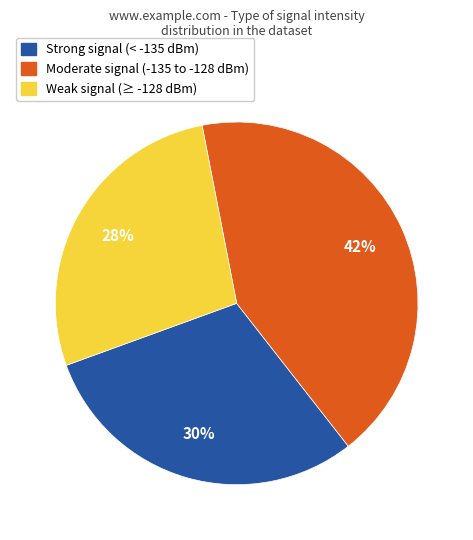

The Weak signal (≥ -128 dBm) slice represents 13% of the pie. True or false?

False